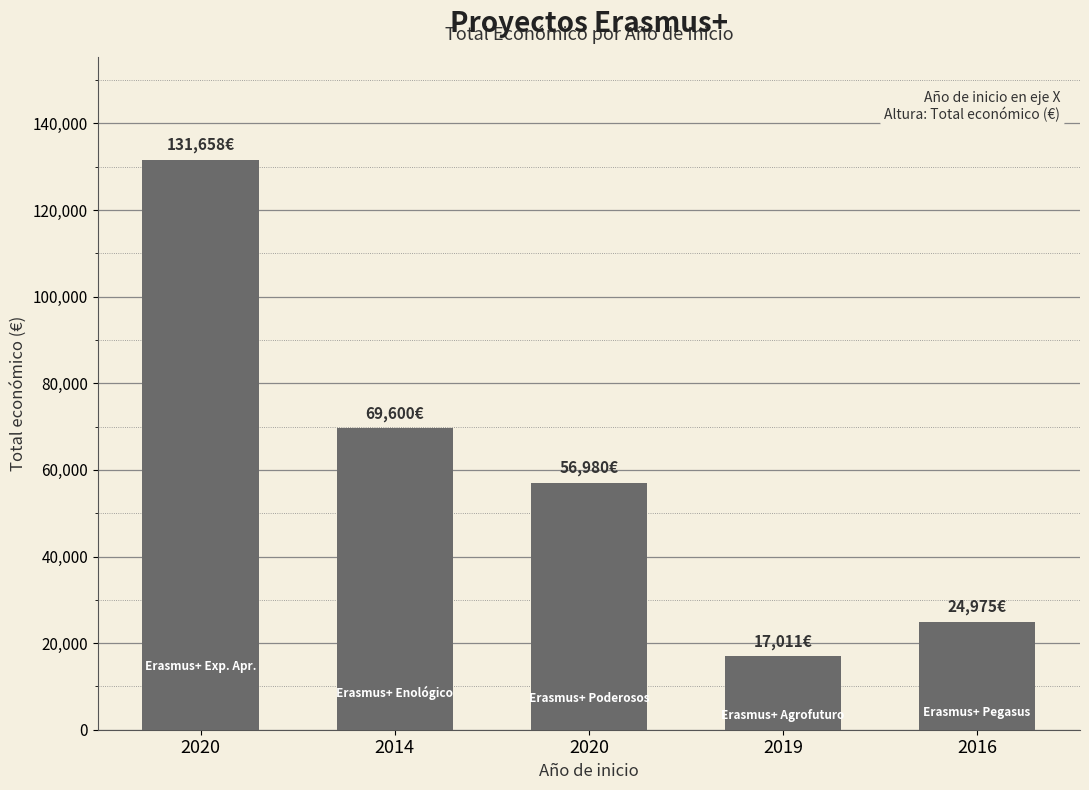

What is the label of the 4th bar from the right?

2014